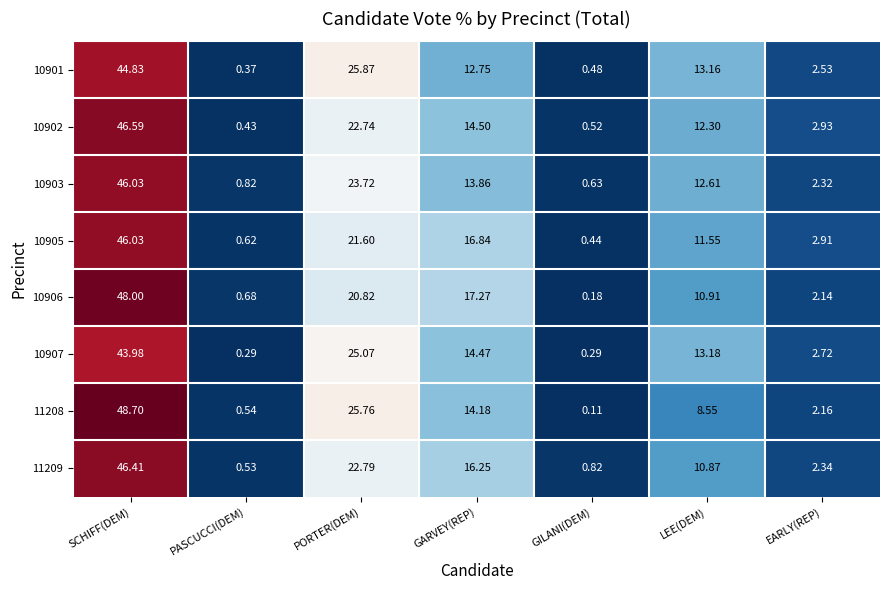

List the labels in order of 10903 value, largest first.

SCHIFF(DEM), PORTER(DEM), GARVEY(REP), LEE(DEM), EARLY(REP), PASCUCCI(DEM), GILANI(DEM)